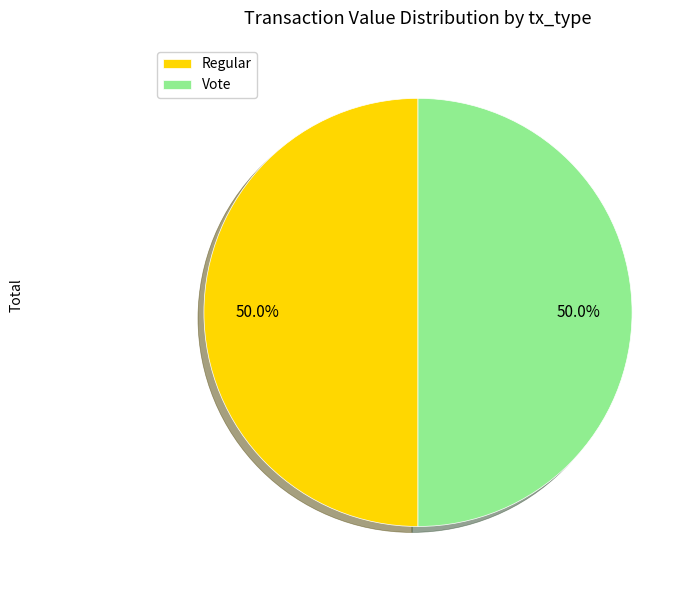

Approximately how many times larger is the value at Vote compared to Regular?

1.0